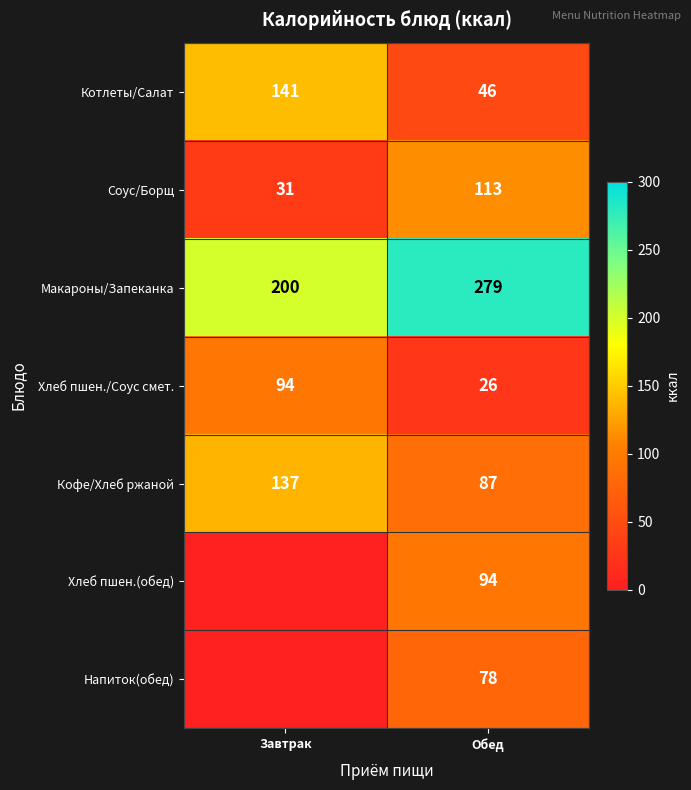

The Соус/Борщ series shows 113 at Обед. True or false?

True